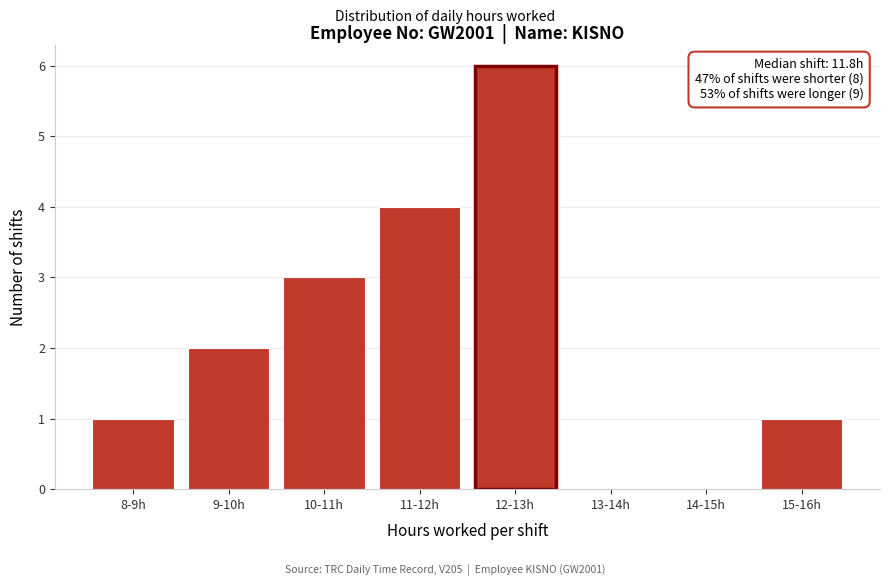

Reading left to right, list all the values displayed in this chart.

8-9h=1	9-10h=2	10-11h=3	11-12h=4	12-13h=6	13-14h=0	14-15h=0	15-16h=1